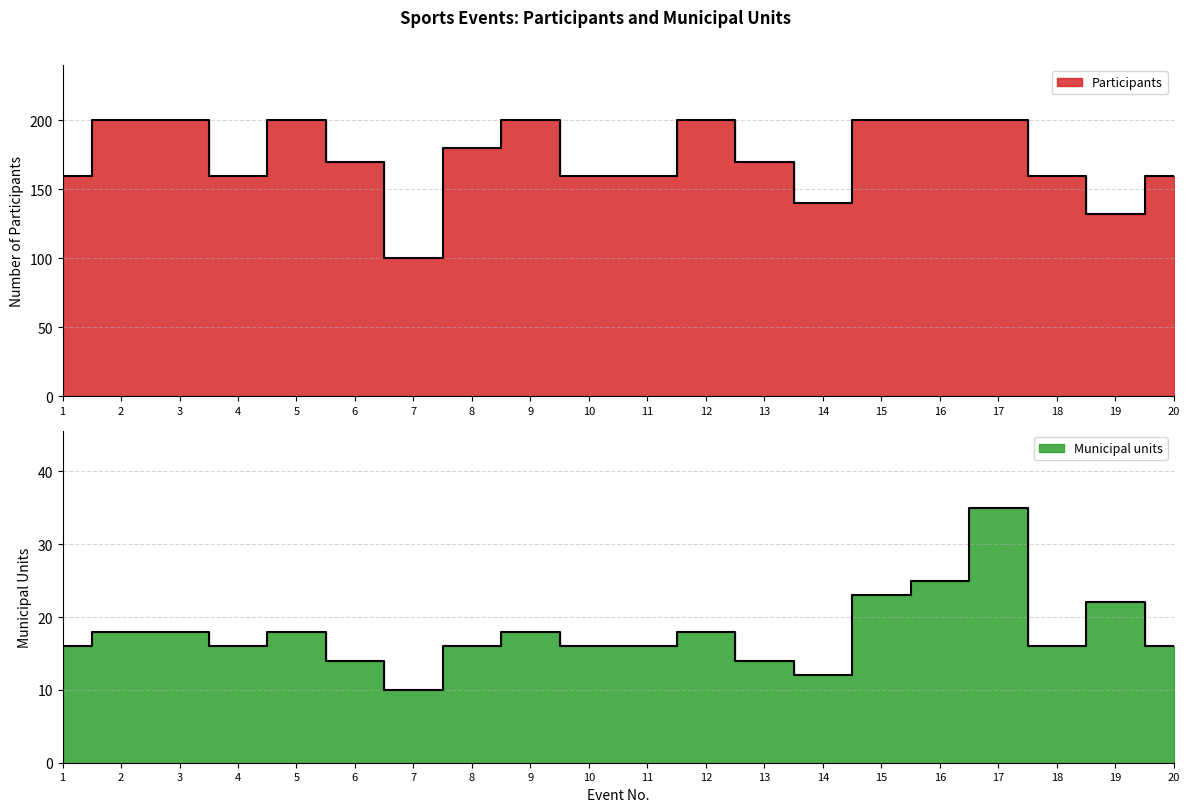

True or false: Participants and Municipal units cross at least once.

False